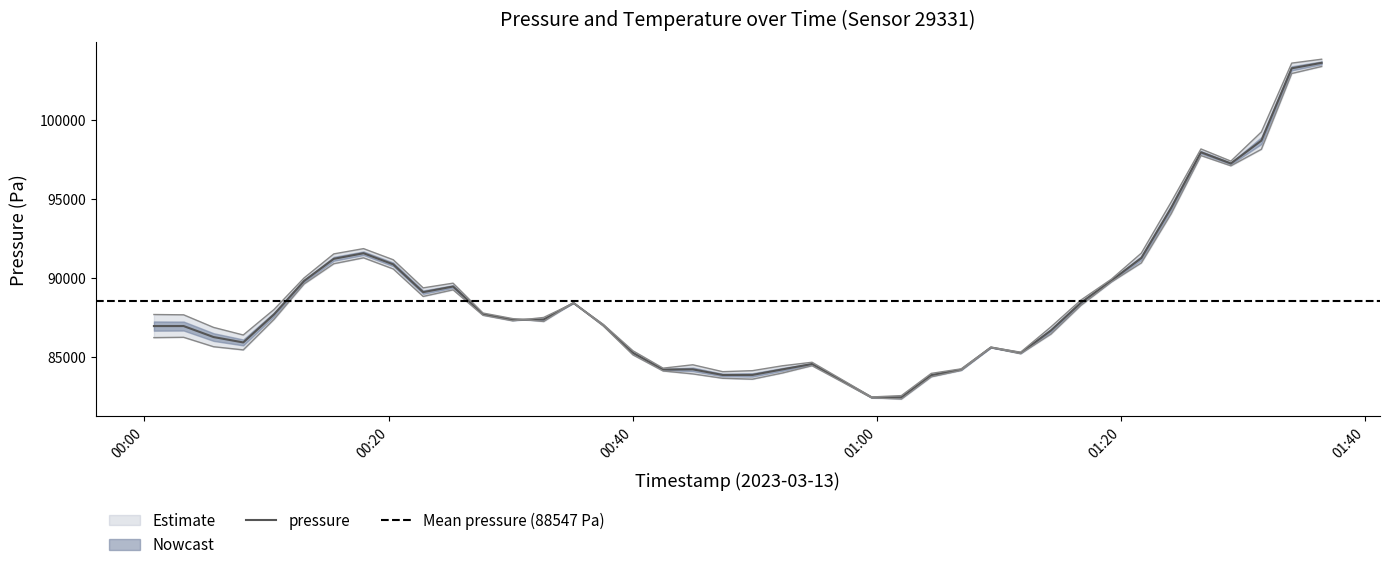

The chart shows a value of 59911.2 at 2023-03-13T00:37:35. True or false?

False